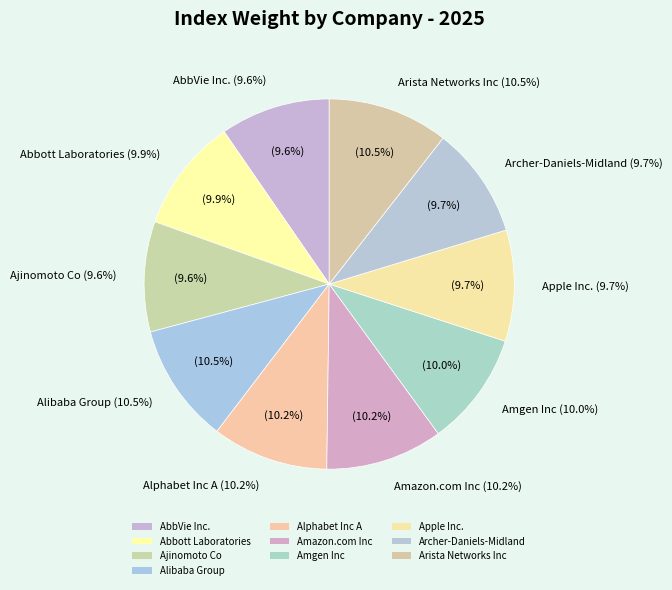

To the nearest percent, what is the difference between the Abbott Laboratories and Arista Networks Inc slice percentages?

1%